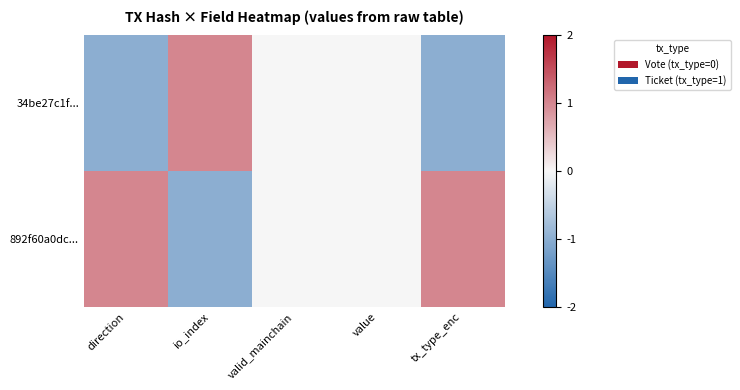

List the series in order of their peak value, highest first.

34be27c1f..., 892f60a0dc...